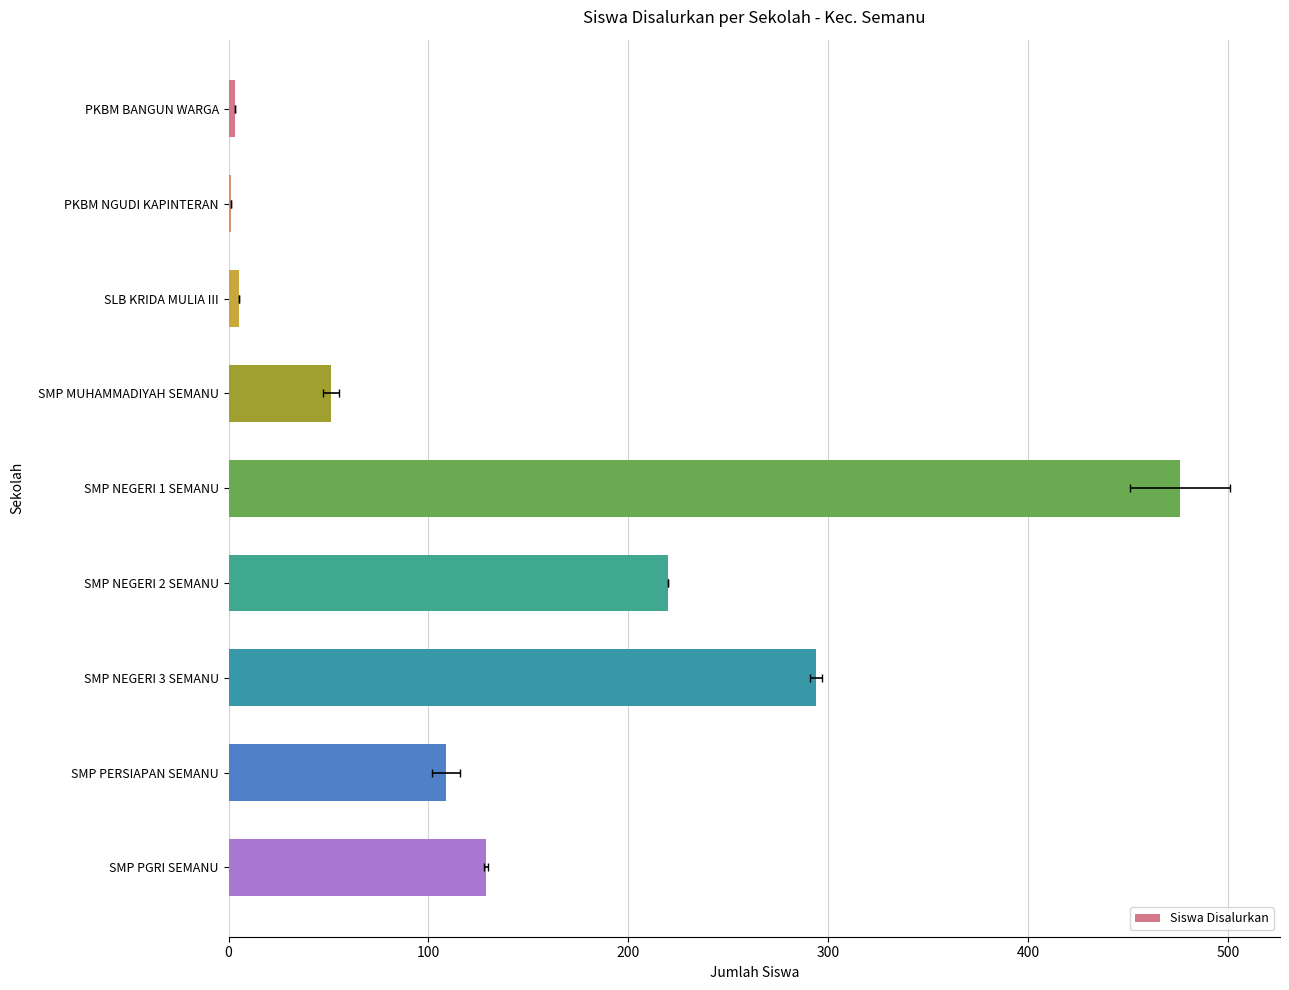

What is the value of the 3rd bar from the left?

5